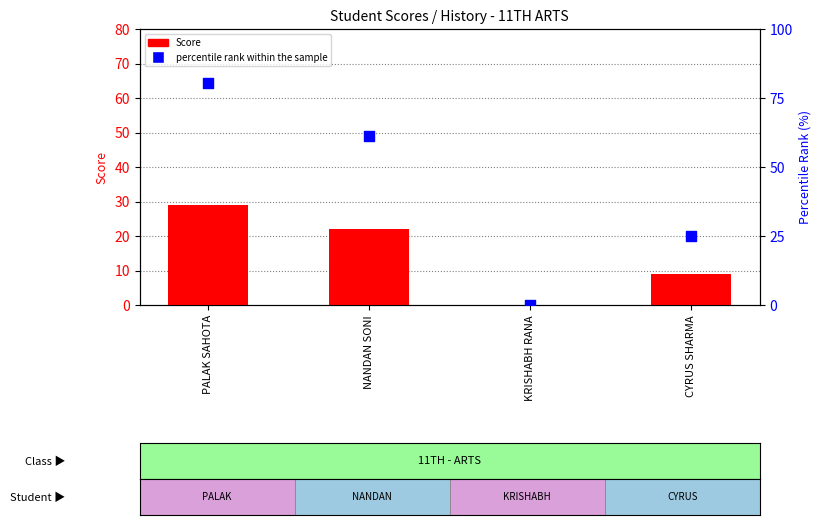

Which series has the largest Y range (max minus min)?

percentile rank within the sample